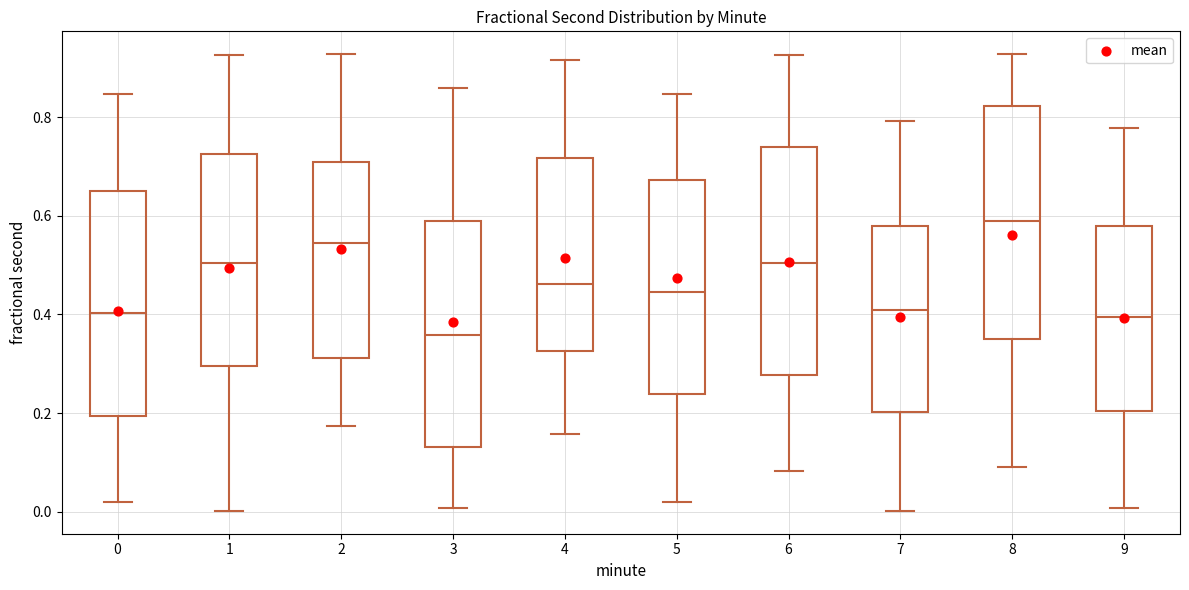

Which box's median line is the lowest?

3